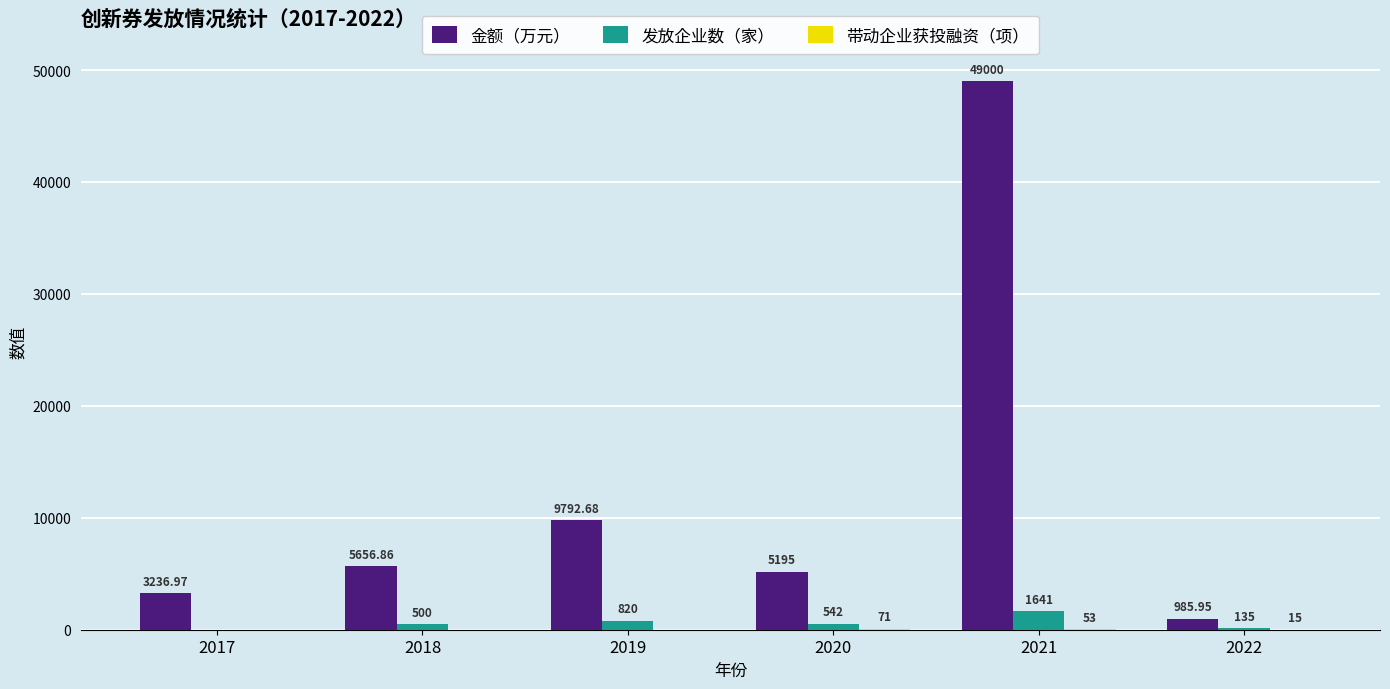

Which series has the largest total across all categories?

金额（万元）